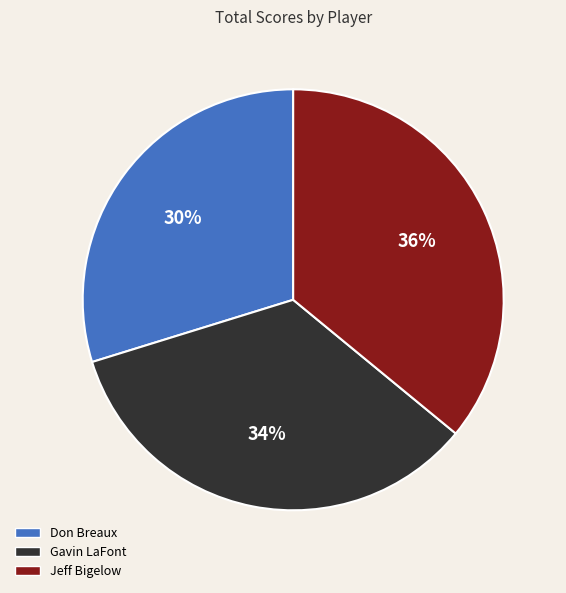

Does Don Breaux represent more than half of the total?

No